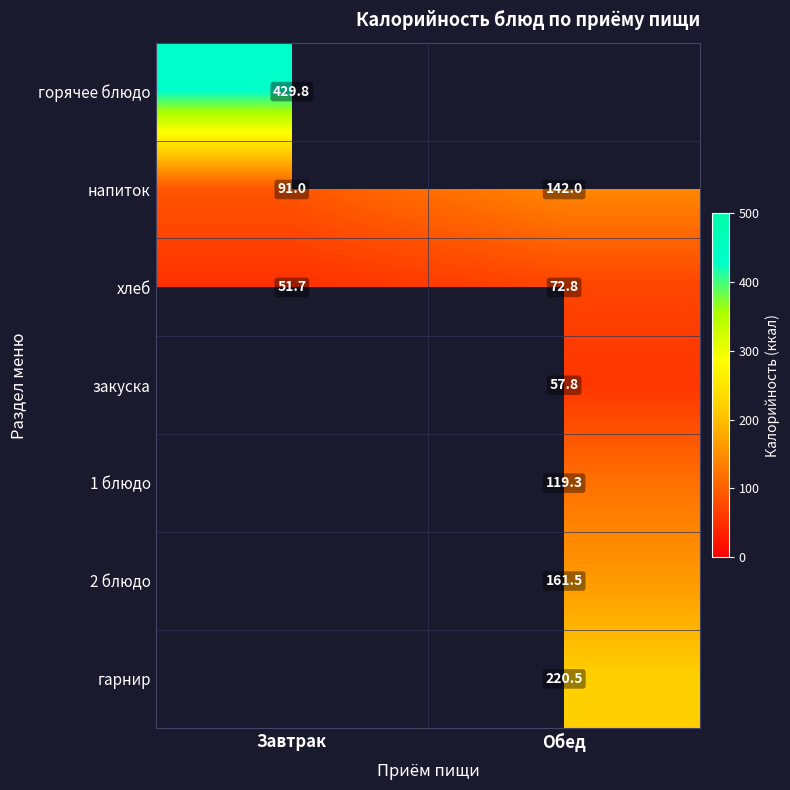

Which category has the highest value in the напиток series?

Обед